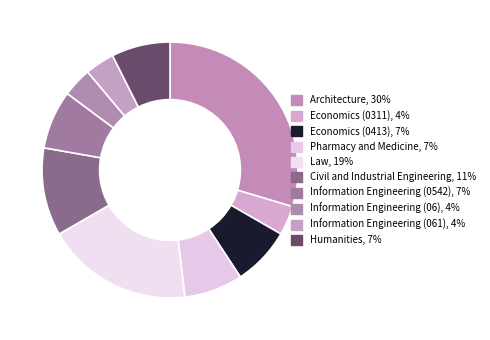

How many slices are in this pie chart?

10